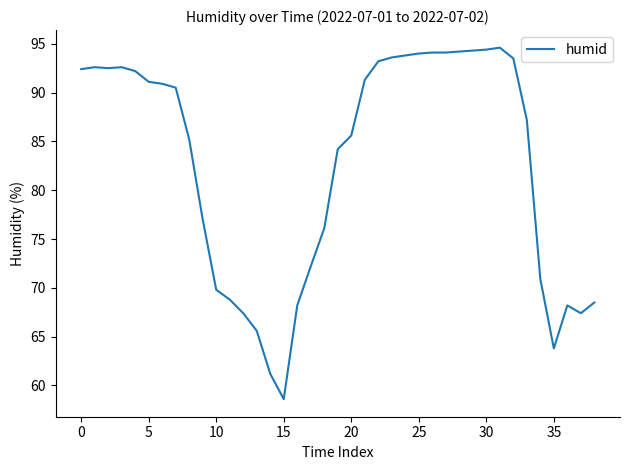

What is the greatest value displayed?

94.6